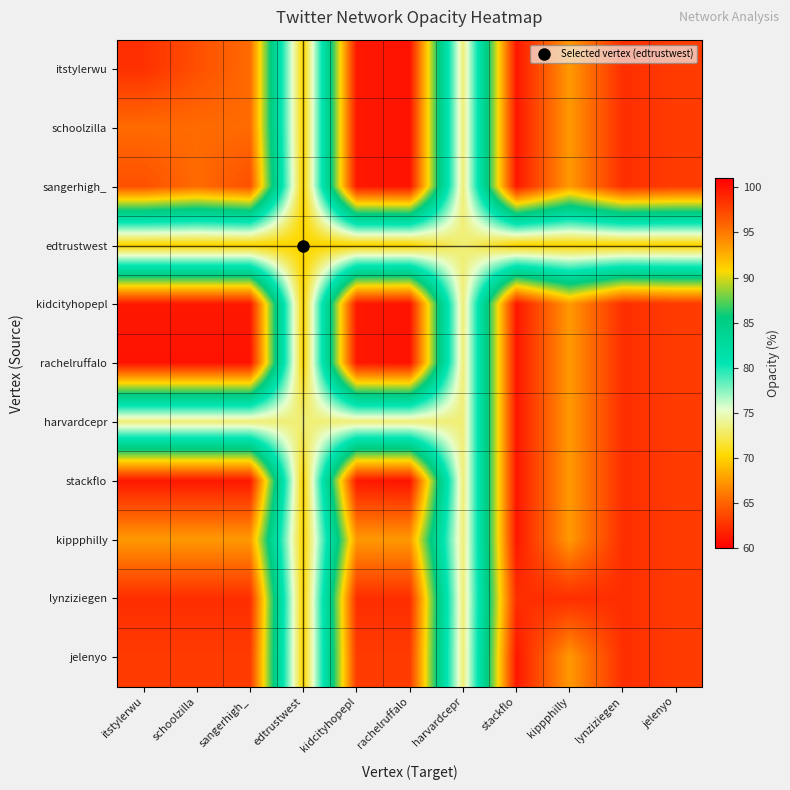

Reading left to right, transcribe all the data shown in this chart.

itstylerwu: itstylerwu=98.5	schoolzilla=97.0	sangerhigh_=95.6	edtrustwest=70.0	kidcityhopepl=99.8	rachelruffalo=100.0	harvardcepr=73.2	stackflo=99.8	kippphilly=93.5	lynziziegen=98.6	jelenyo=98.0
schoolzilla: itstylerwu=95.6	schoolzilla=95.6	sangerhigh_=95.6	edtrustwest=70.0	kidcityhopepl=99.8	rachelruffalo=100.0	harvardcepr=73.2	stackflo=99.8	kippphilly=93.5	lynziziegen=98.6	jelenyo=98.0
sangerhigh_: itstylerwu=97.0	schoolzilla=95.6	sangerhigh_=97.0	edtrustwest=70.0	kidcityhopepl=99.8	rachelruffalo=100.0	harvardcepr=73.2	stackflo=99.8	kippphilly=93.5	lynziziegen=98.6	jelenyo=98.0
edtrustwest: itstylerwu=70.0	schoolzilla=70.0	sangerhigh_=70.0	edtrustwest=70.0	kidcityhopepl=70.0	rachelruffalo=70.0	harvardcepr=73.2	stackflo=70.0	kippphilly=70.0	lynziziegen=70.0	jelenyo=70.0
kidcityhopepl: itstylerwu=99.8	schoolzilla=99.8	sangerhigh_=99.8	edtrustwest=70.0	kidcityhopepl=99.8	rachelruffalo=100.0	harvardcepr=73.2	stackflo=99.8	kippphilly=93.5	lynziziegen=98.6	jelenyo=98.0
rachelruffalo: itstylerwu=100.0	schoolzilla=100.0	sangerhigh_=100.0	edtrustwest=70.0	kidcityhopepl=99.8	rachelruffalo=100.0	harvardcepr=73.2	stackflo=99.8	kippphilly=93.5	lynziziegen=98.6	jelenyo=98.0
harvardcepr: itstylerwu=73.2	schoolzilla=73.2	sangerhigh_=73.2	edtrustwest=73.2	kidcityhopepl=73.2	rachelruffalo=73.2	harvardcepr=73.2	stackflo=99.8	kippphilly=93.5	lynziziegen=98.6	jelenyo=98.0
stackflo: itstylerwu=99.8	schoolzilla=99.8	sangerhigh_=99.8	edtrustwest=70.0	kidcityhopepl=99.8	rachelruffalo=100.0	harvardcepr=73.2	stackflo=99.8	kippphilly=93.5	lynziziegen=98.6	jelenyo=98.0
kippphilly: itstylerwu=93.5	schoolzilla=93.5	sangerhigh_=93.5	edtrustwest=70.0	kidcityhopepl=93.5	rachelruffalo=93.5	harvardcepr=73.2	stackflo=99.8	kippphilly=93.5	lynziziegen=98.6	jelenyo=98.0
lynziziegen: itstylerwu=98.6	schoolzilla=98.6	sangerhigh_=98.6	edtrustwest=70.0	kidcityhopepl=98.6	rachelruffalo=98.6	harvardcepr=73.2	stackflo=98.6	kippphilly=98.6	lynziziegen=98.6	jelenyo=98.0
jelenyo: itstylerwu=98.0	schoolzilla=98.0	sangerhigh_=98.0	edtrustwest=70.0	kidcityhopepl=98.0	rachelruffalo=98.0	harvardcepr=73.2	stackflo=99.8	kippphilly=93.5	lynziziegen=98.6	jelenyo=98.0